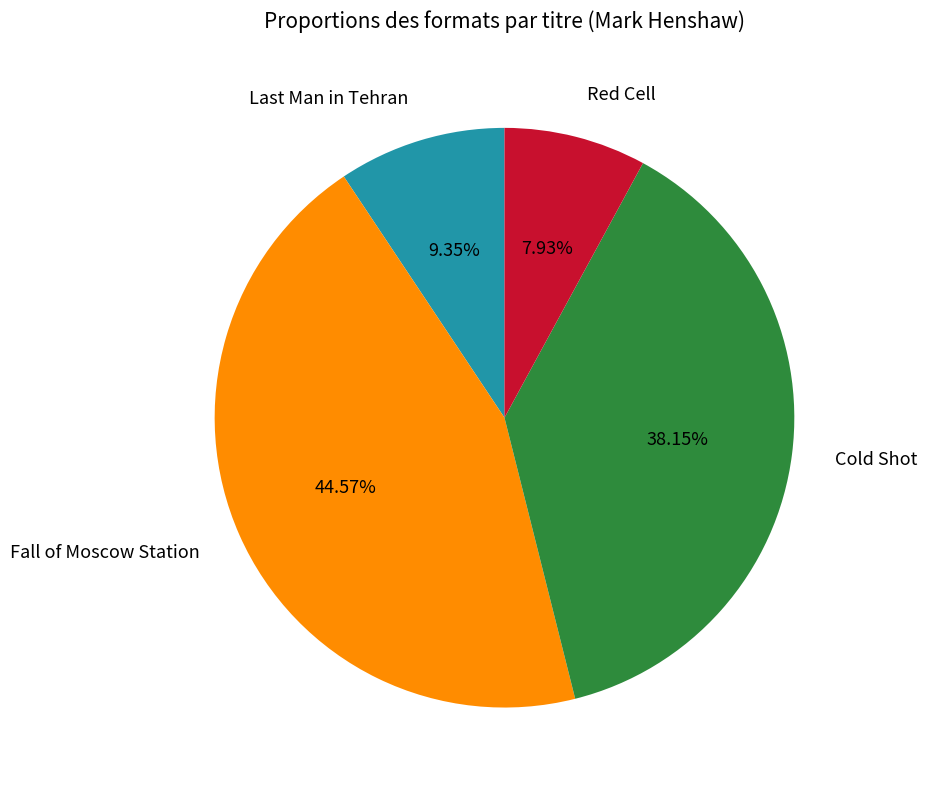

True or false: Cold Shot accounts for 51% of the total.

False